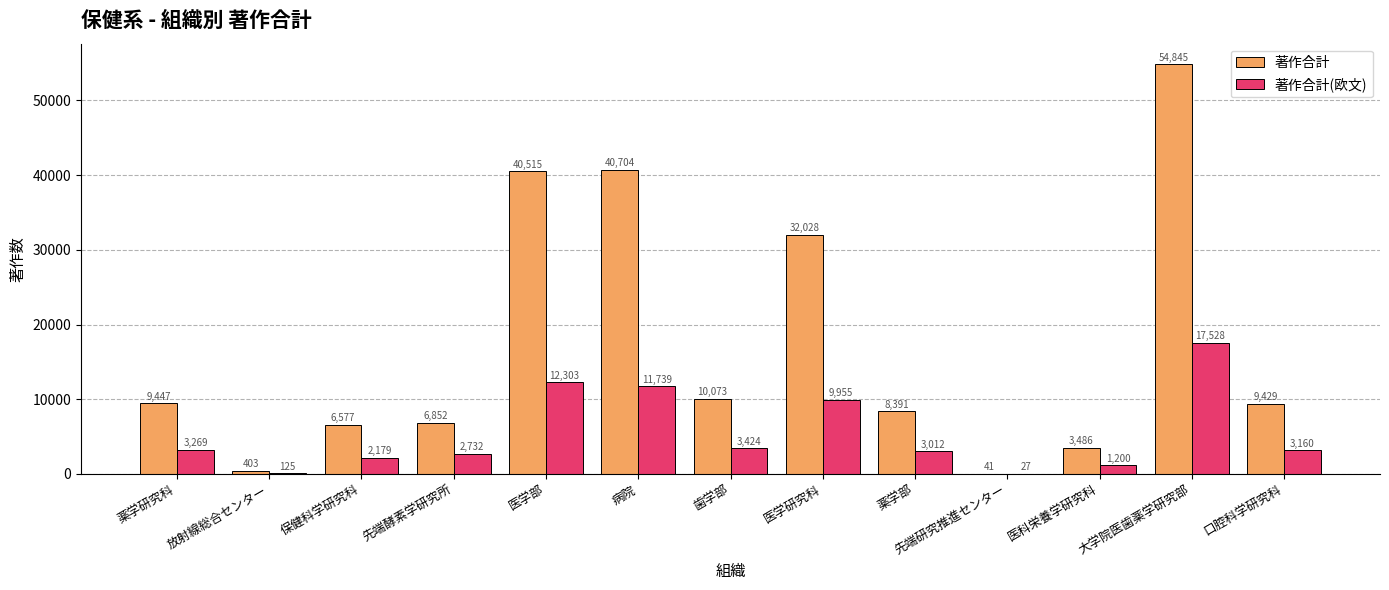

Between 医科栄養学研究科 and 口腔科学研究科, which series saw the biggest shift?

著作合計